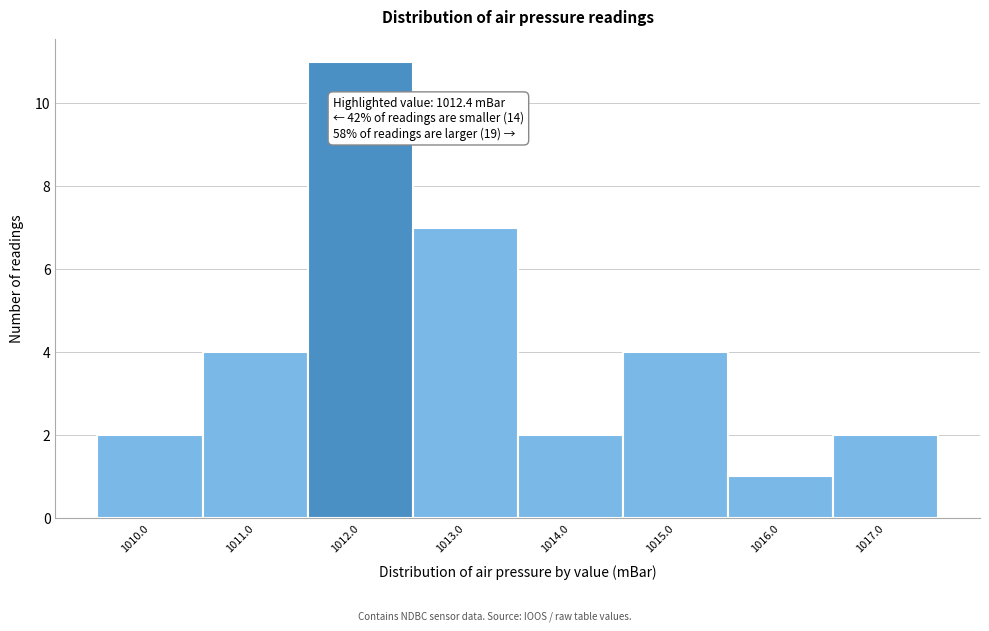

Which range on the x-axis has the tallest bar?

1011.5 to 1012.5